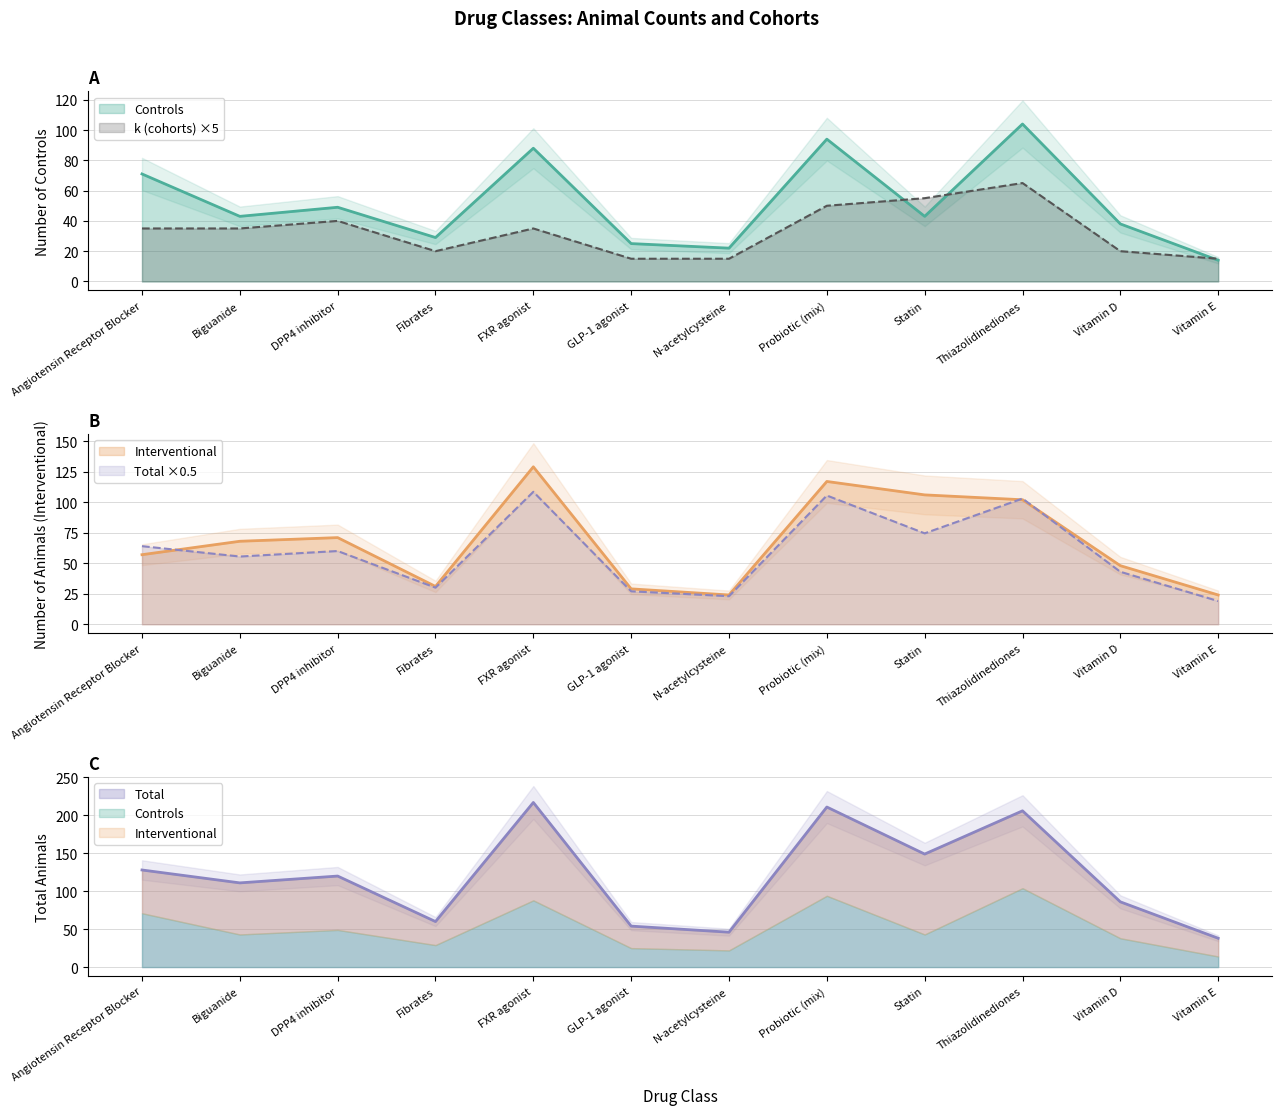

True or false: Total has more than 2 interior local peaks.

True